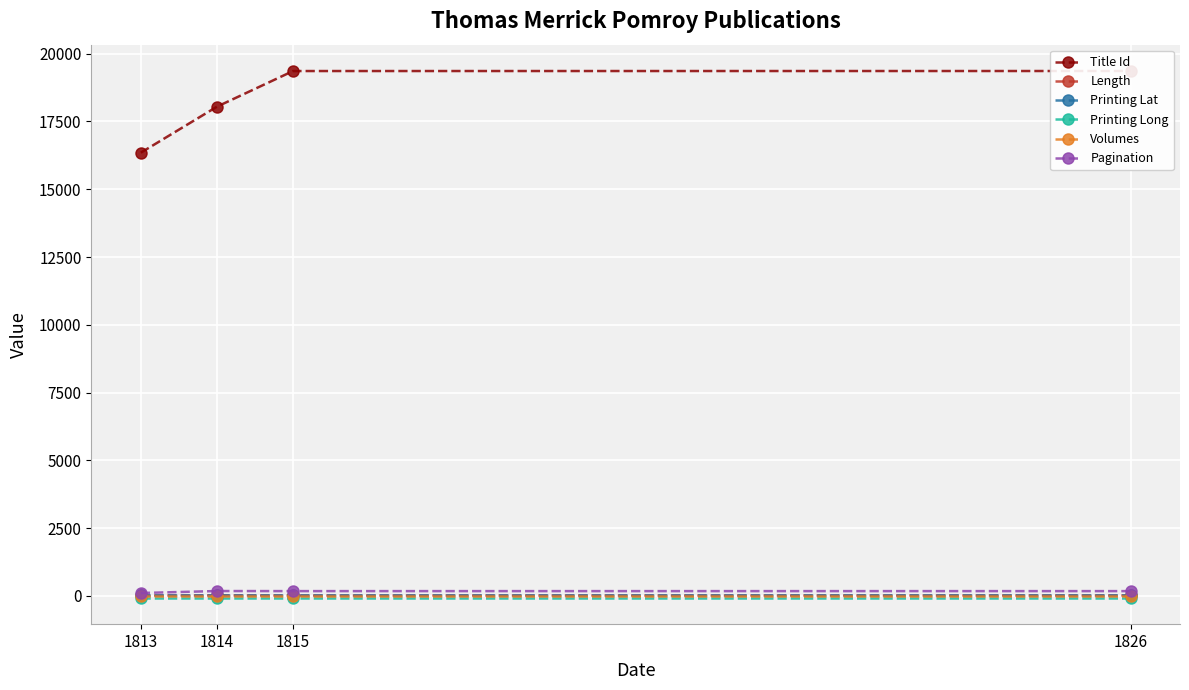

What is the maximum value shown in the chart?

19362.0